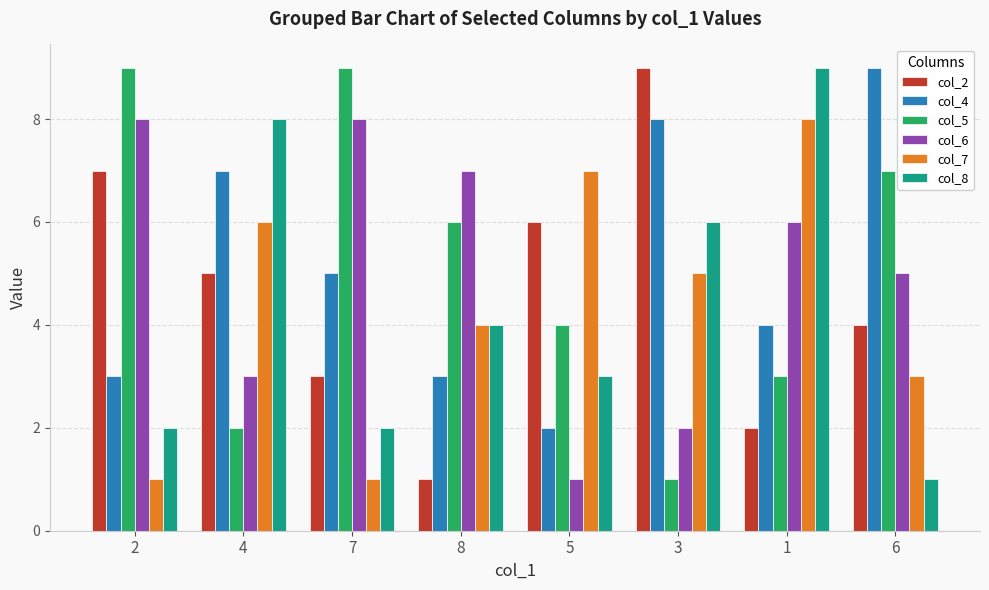

Reading left to right, transcribe all the data shown in this chart.

col_2: 2=7	4=5	7=3	8=1	5=6	3=9	1=2	6=4
col_4: 2=3	4=7	7=5	8=3	5=2	3=8	1=4	6=9
col_5: 2=9	4=2	7=9	8=6	5=4	3=1	1=3	6=7
col_6: 2=8	4=3	7=8	8=7	5=1	3=2	1=6	6=5
col_7: 2=1	4=6	7=1	8=4	5=7	3=5	1=8	6=3
col_8: 2=2	4=8	7=2	8=4	5=3	3=6	1=9	6=1